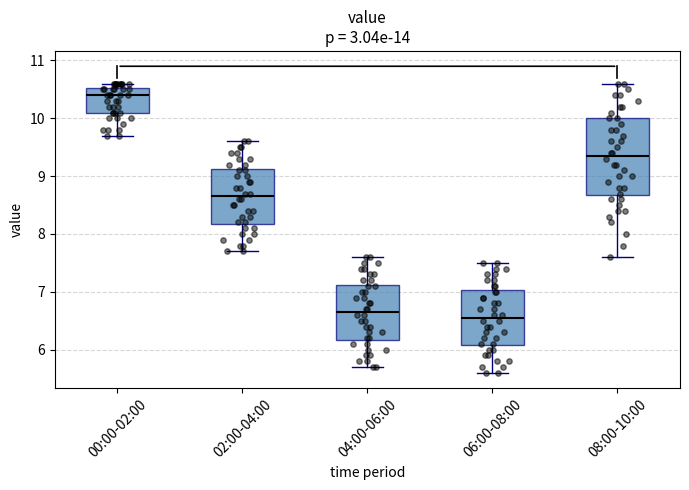

Where is the lower edge of the box for 00:00-02:00 on the y-axis? The values are not printed on the chart, so give them approximately, as read against the axis.

10.1